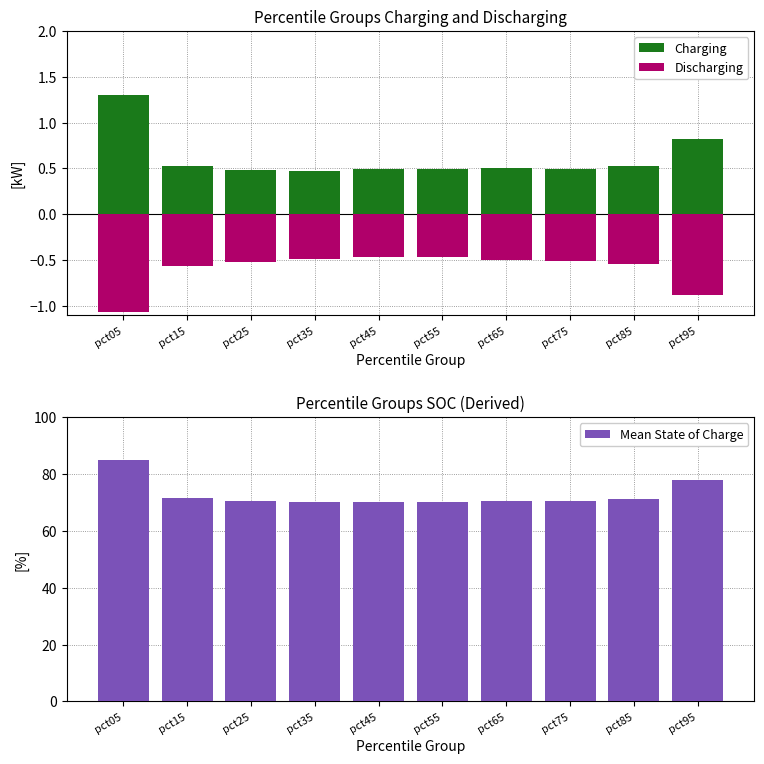

What is the difference between the highest and lowest values at pct25?

71.0